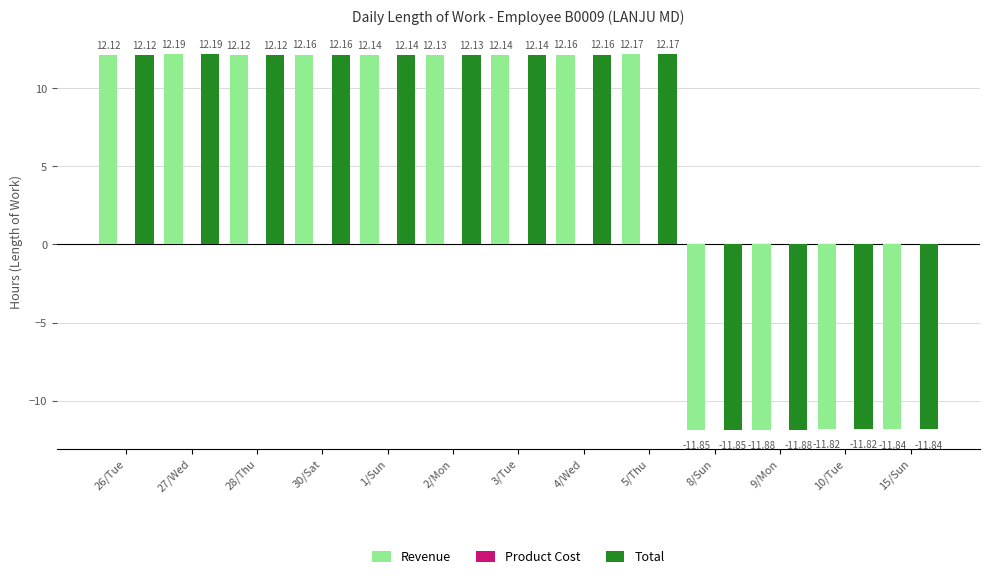

How many distinct data groups are displayed?

2